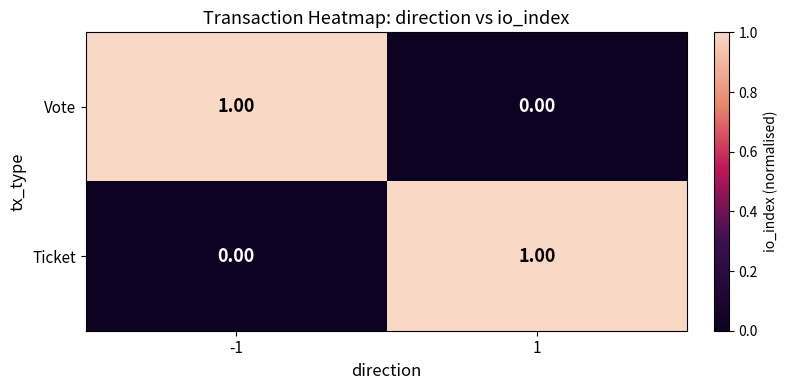

Is the value of Vote at -1 greater than the value of Ticket at -1?

Yes